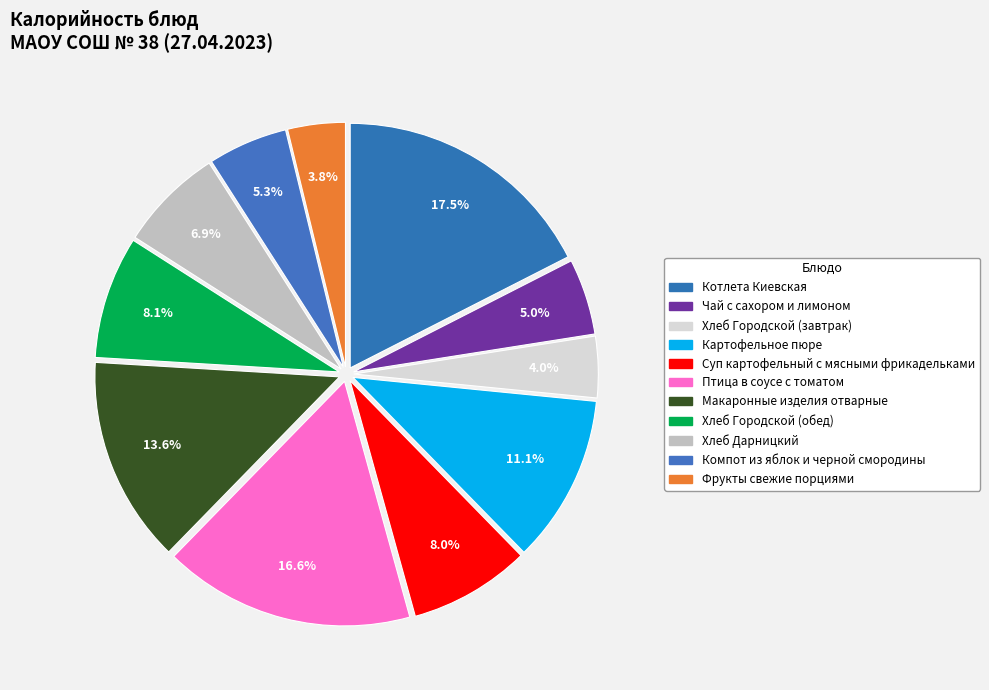

How many segments does this pie chart have?

11